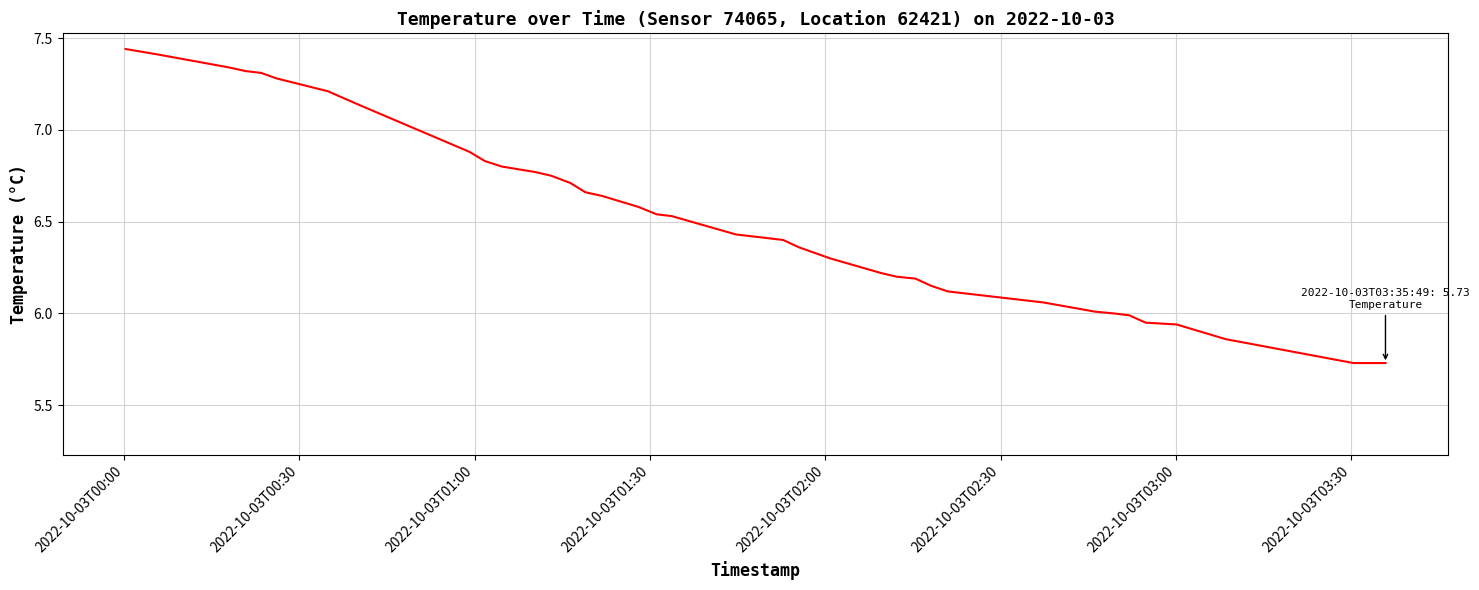

What is the difference between the maximum and minimum values?

1.7